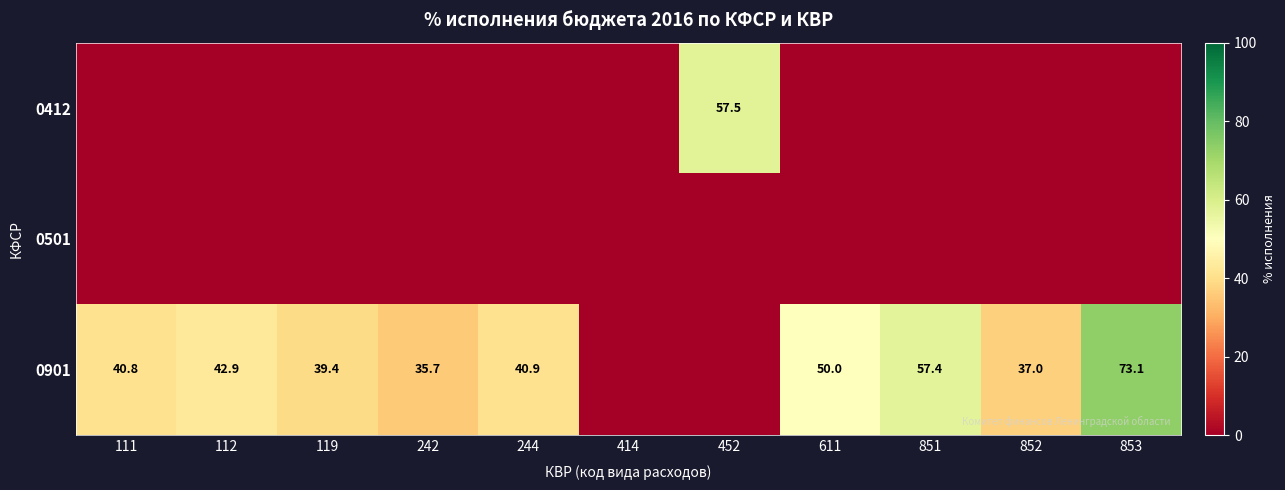

The value of 0901 at 112 is 27.7. True or false?

False